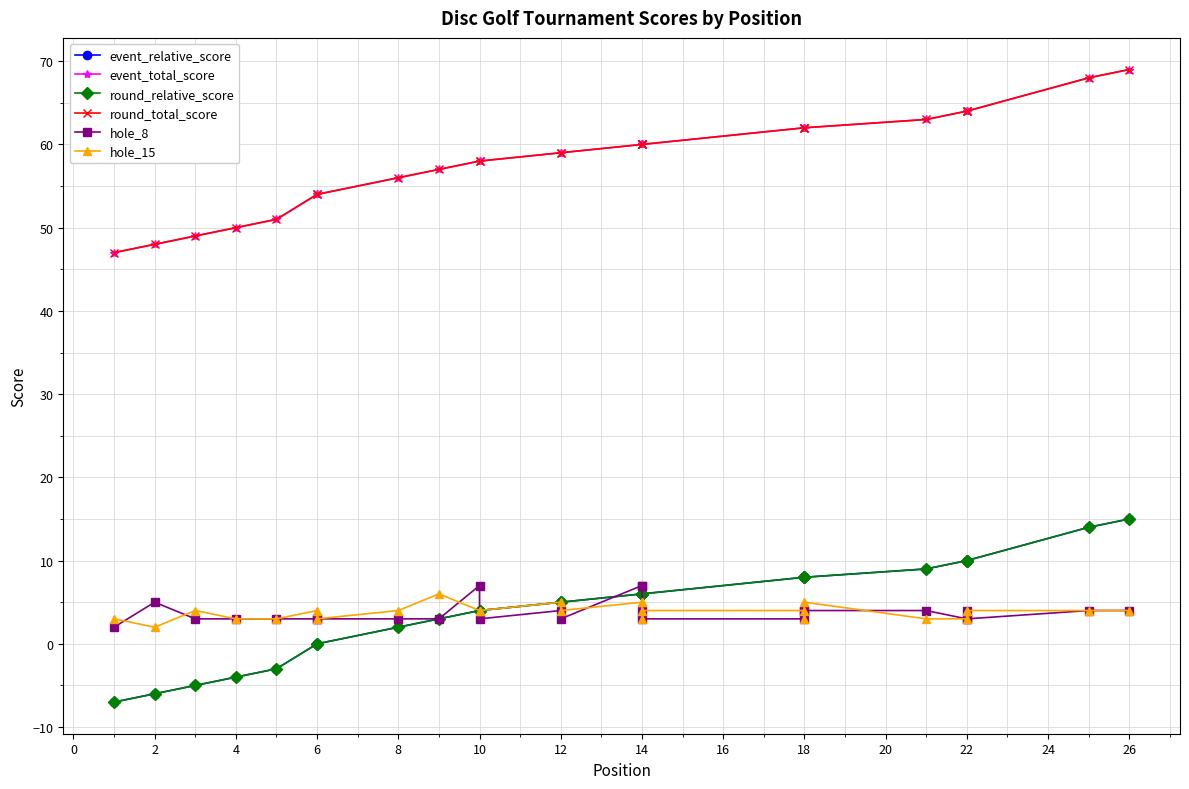

True or false: hole_8 has more than 1 points higher than both neighbors.

True